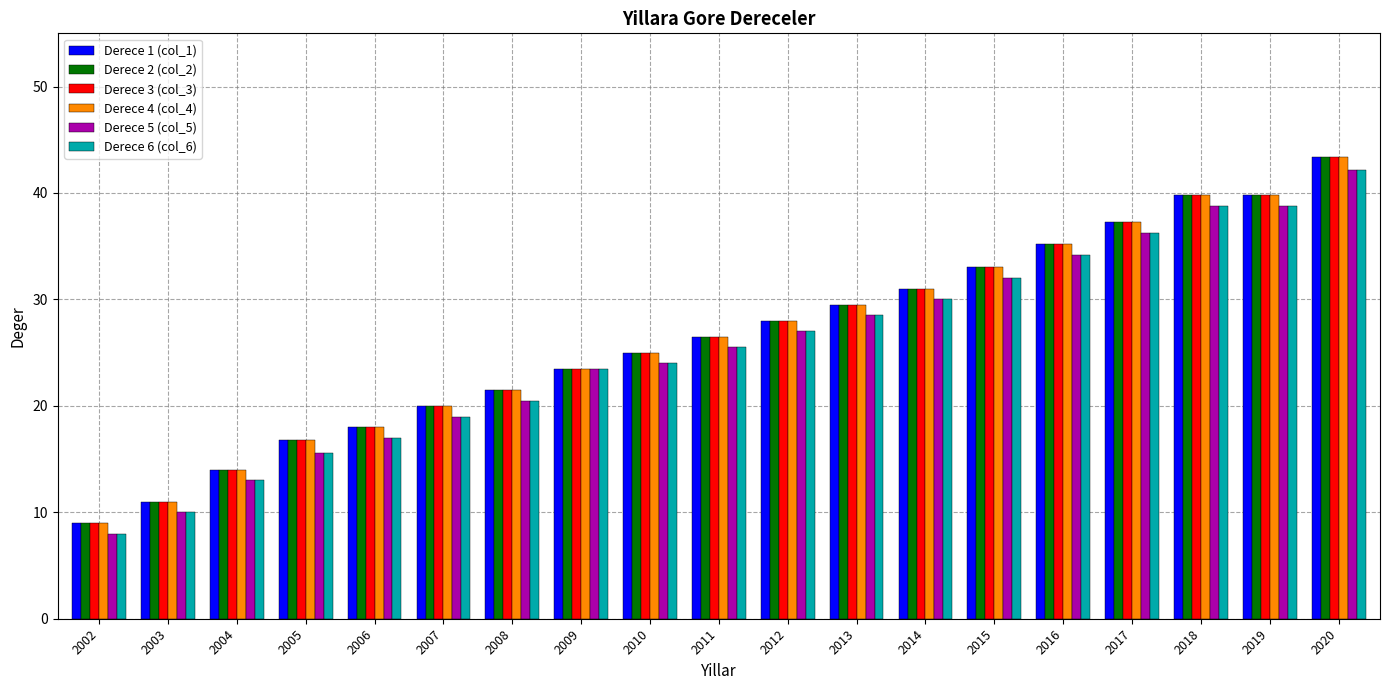

At which category is the sum across all series the highest?

2020